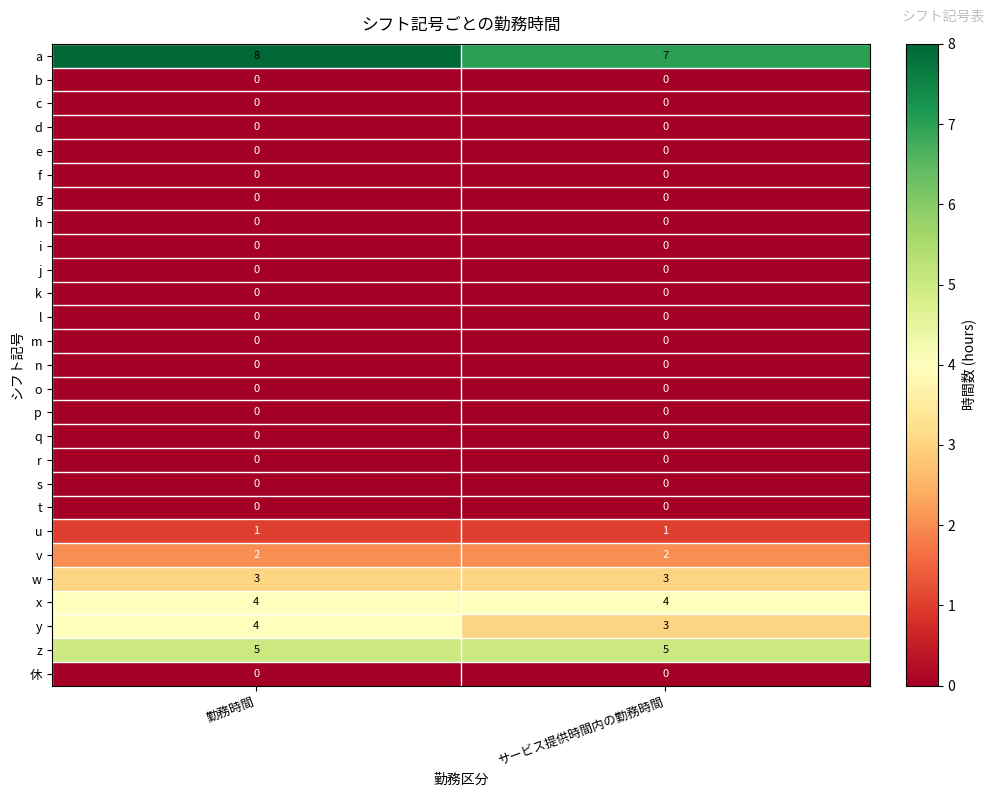

What is the average value of the z series?

5